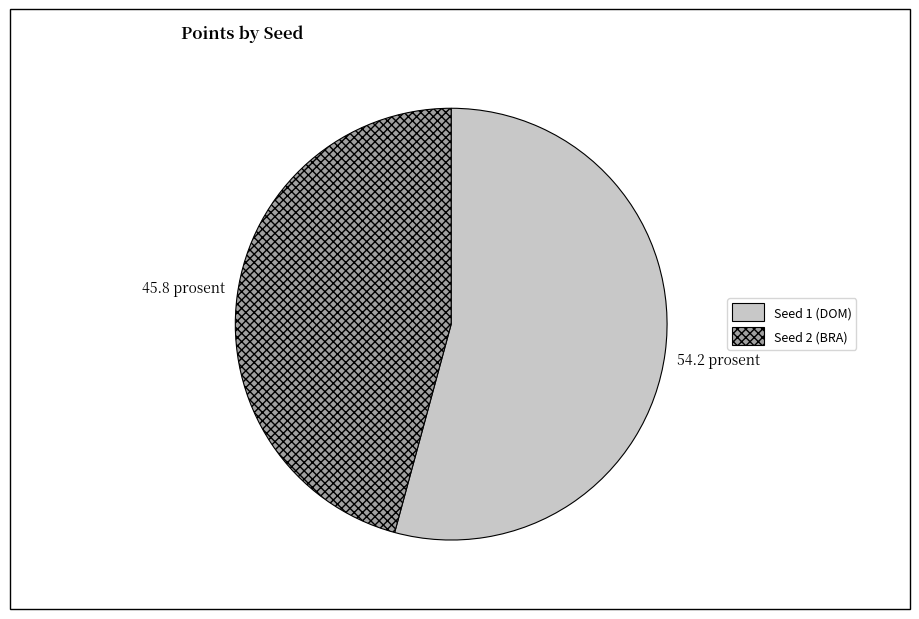

How many slices are in this pie chart?

2